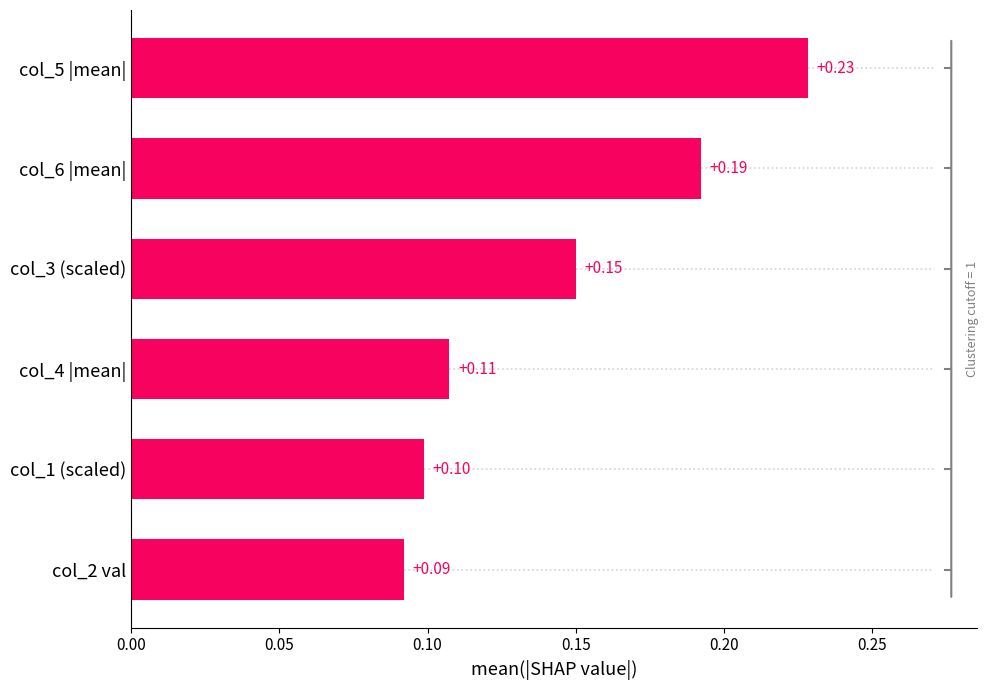

Rank the categories by value from lowest to highest.

col_2 val, col_1 (scaled), col_4 |mean|, col_3 (scaled), col_6 |mean|, col_5 |mean|